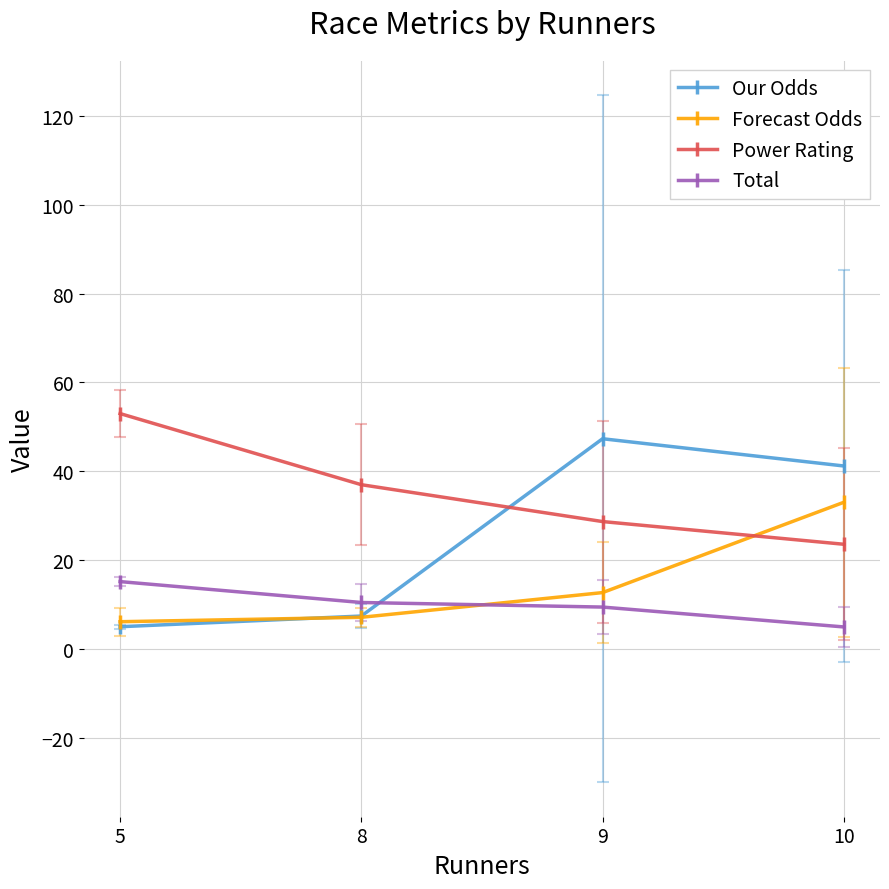

Is this an area chart (filled region under the line)?

No